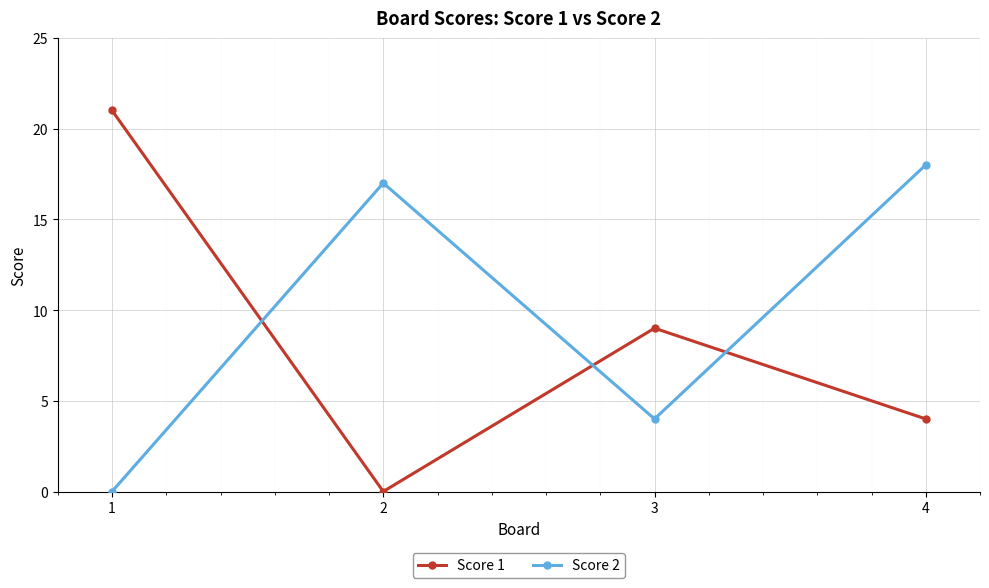

At how many categories does at least one series exceed 3?

4